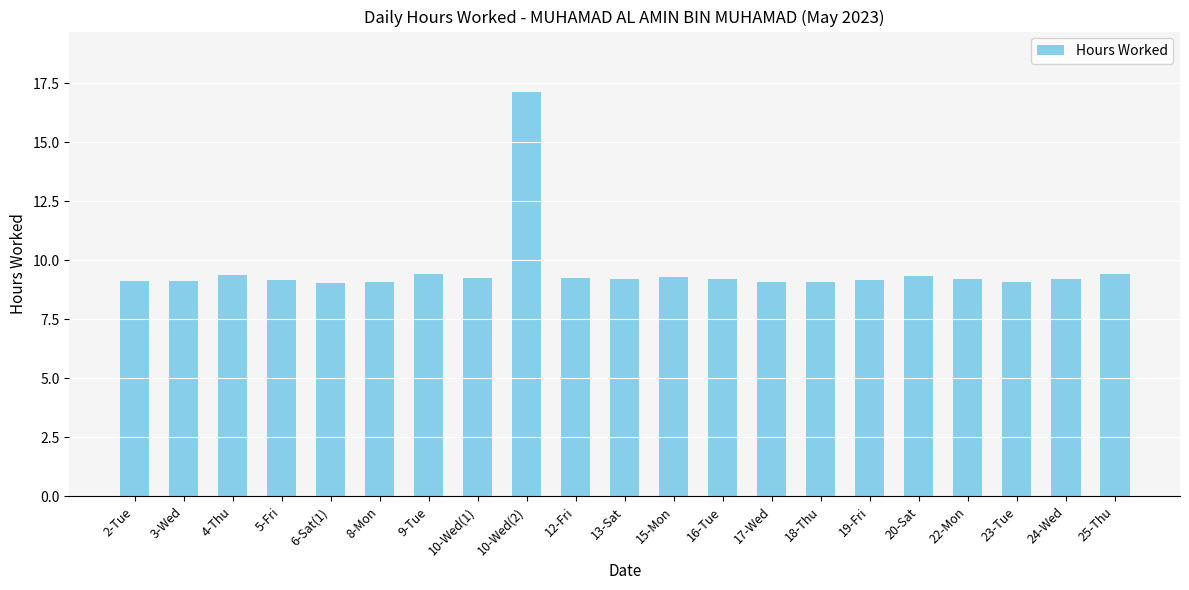

Is it true that the value at 8-Mon is 9.1?

True